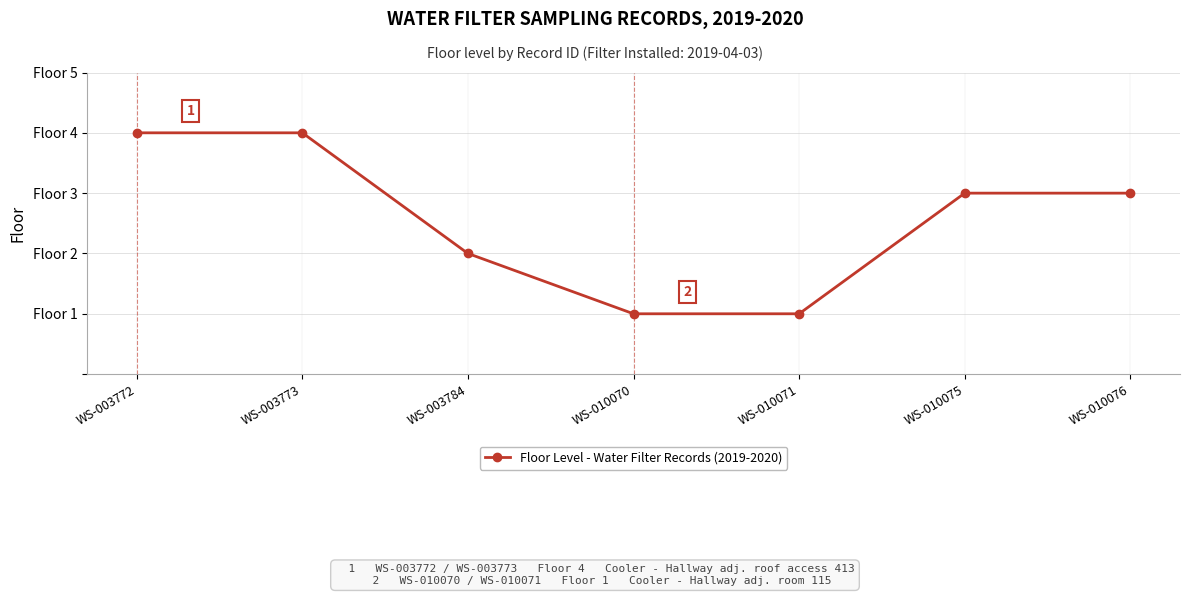

The chart shows a value of 3 at WS-003784. True or false?

False